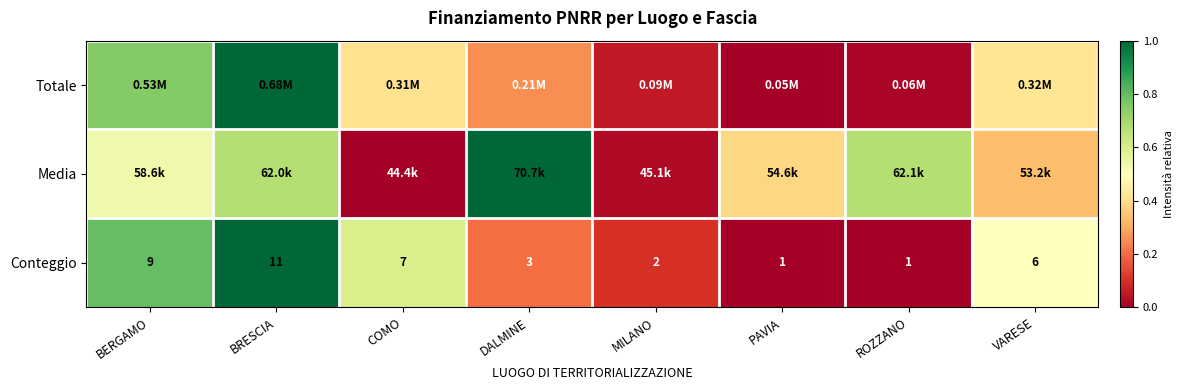

Which category has the highest value in the Conteggio series?

BRESCIA